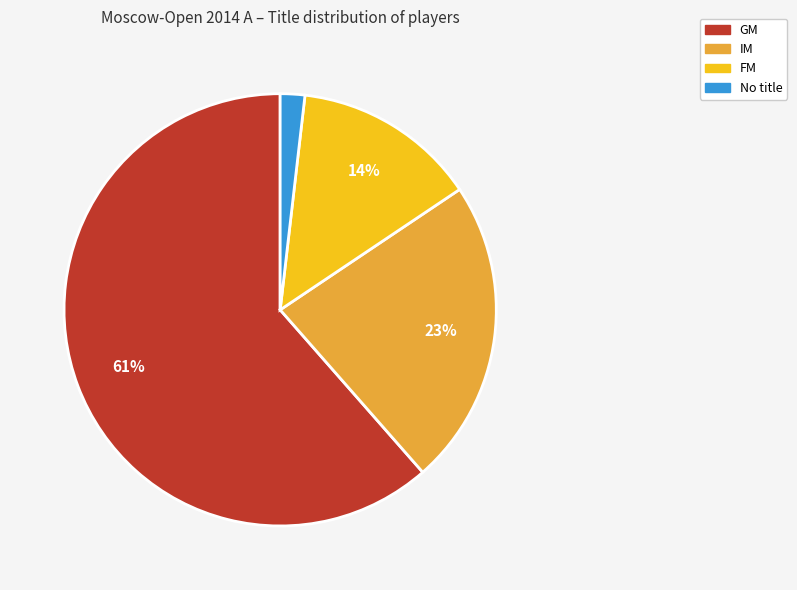

To the nearest percent, what is the average slice percentage?

25%